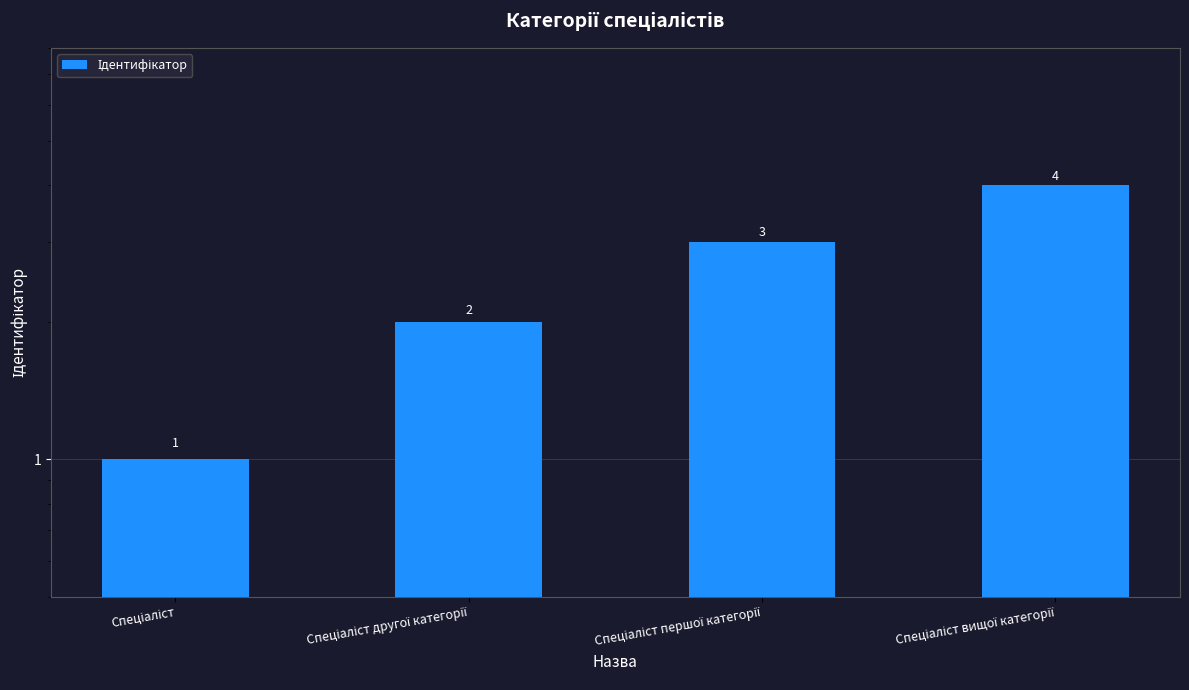

Reading right to left, what are all the values shown in this chart?

4	3	2	1